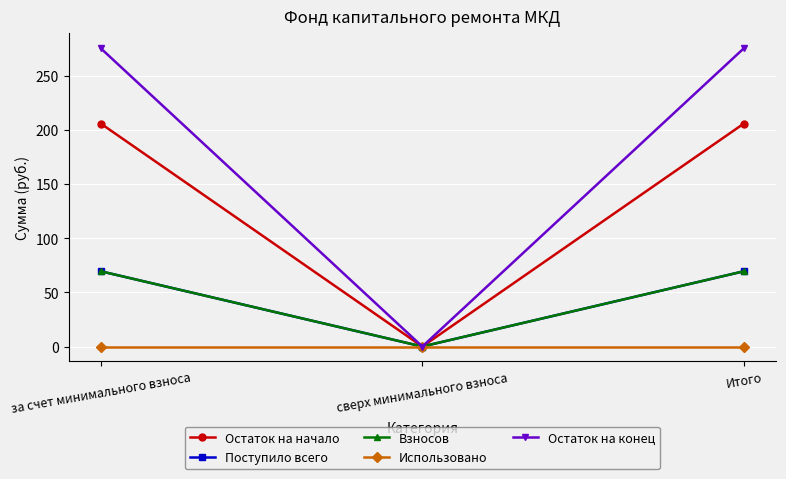

Rank the series at Итого from lowest to highest value.

Использовано, Поступило всего, Взносов, Остаток на начало, Остаток на конец